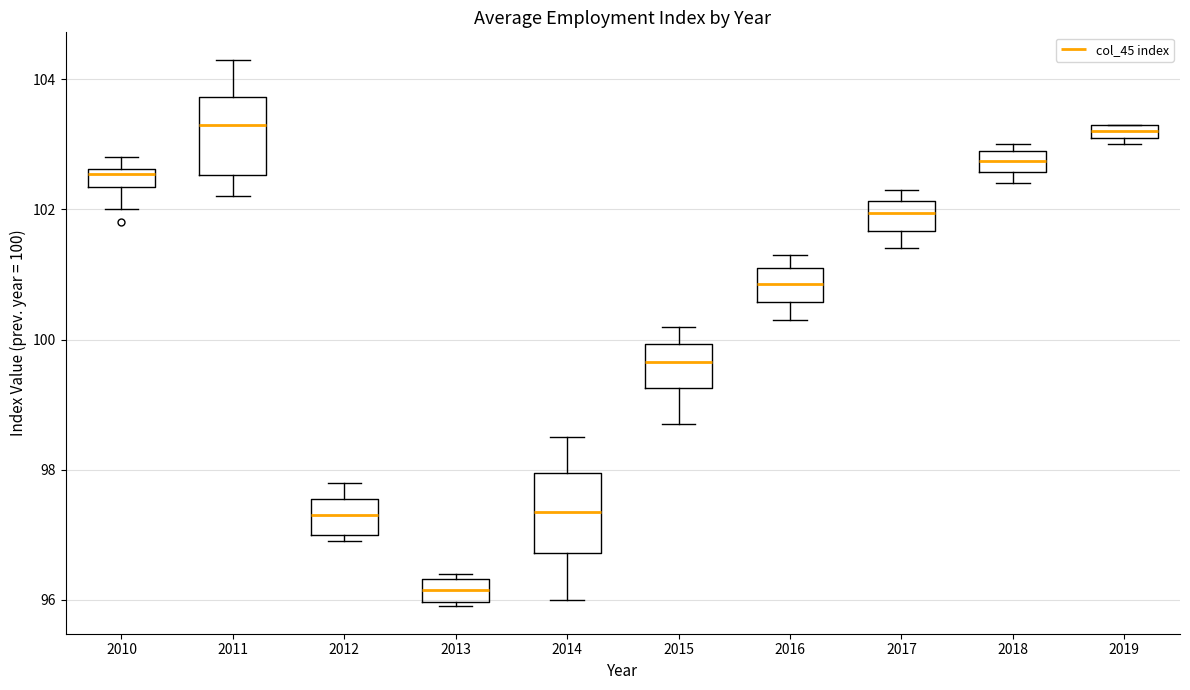

Where does the upper whisker of the box at x = 2016 end on the y-axis? The values are not printed on the chart, so give them approximately, as read against the axis.

101.4